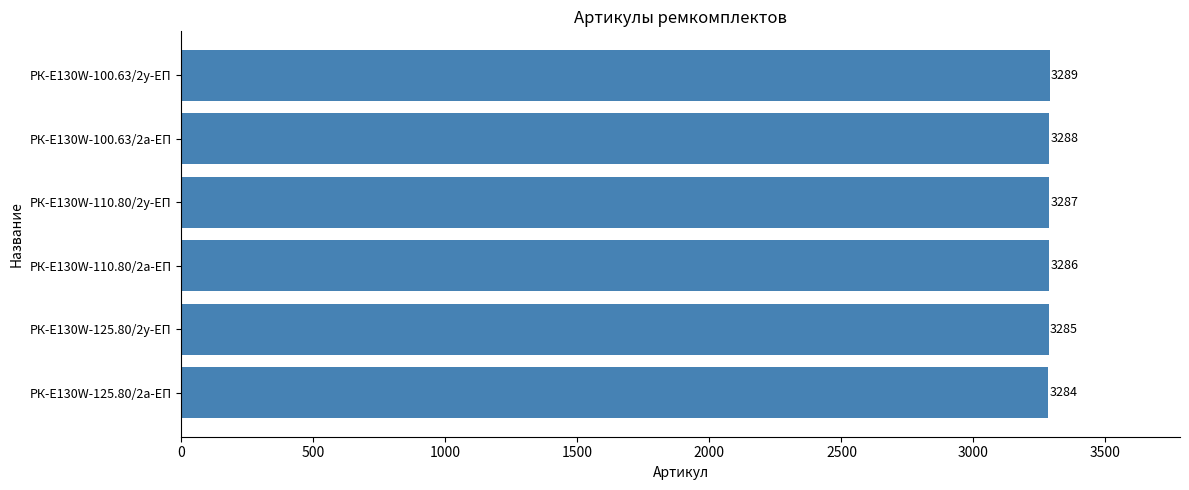

Is it true that the value at РК-E130W-100.63/2а-ЕП is 3288?

True